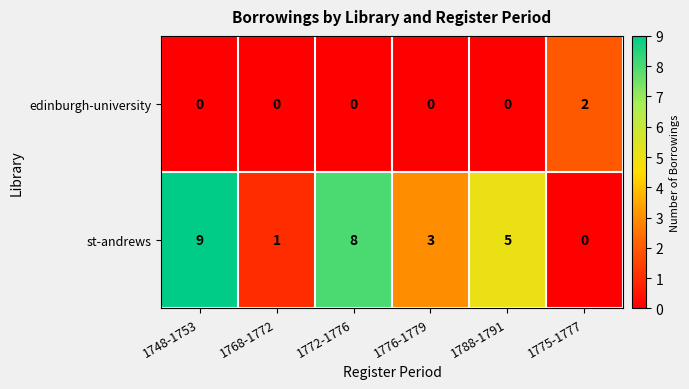

What is the sum of the st-andrews values at 1776-1779 and 1788-1791?

8